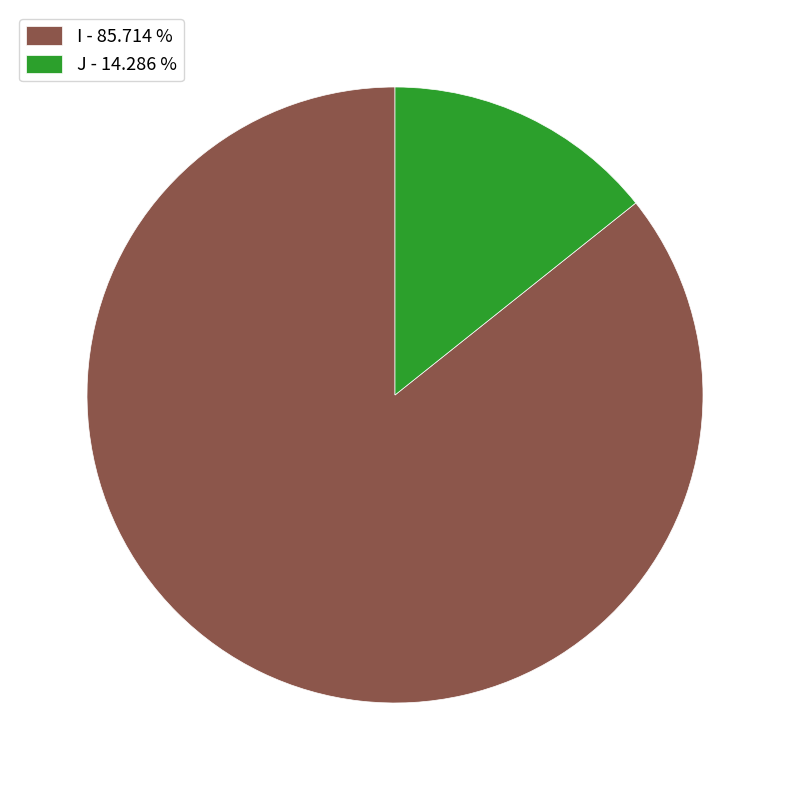

What is the ratio of the value at I - 85.714 % to the value at J - 14.286 %?

6.0